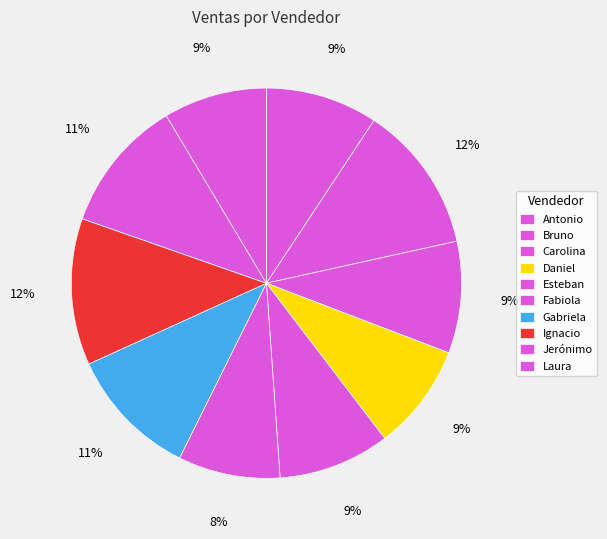

Does any single category account for the majority?

No